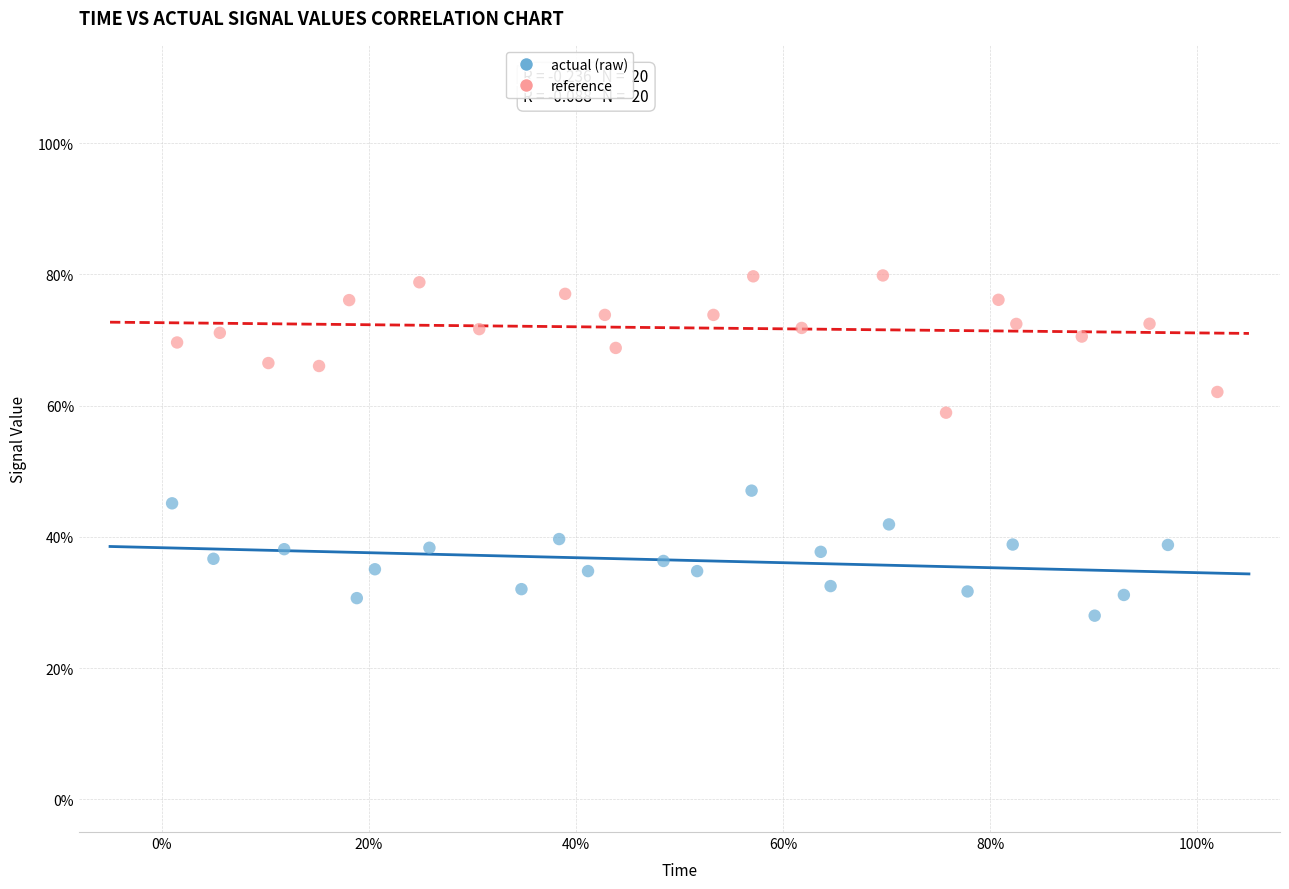

What are all the series names shown in the legend?

actual (raw), reference